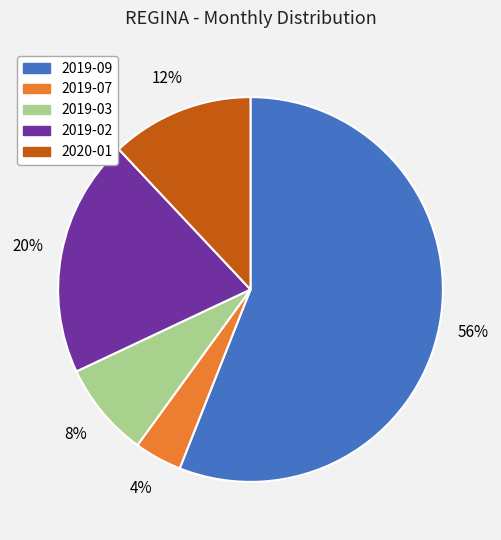

Between 2019-02 and 2019-03, which is larger?

2019-02